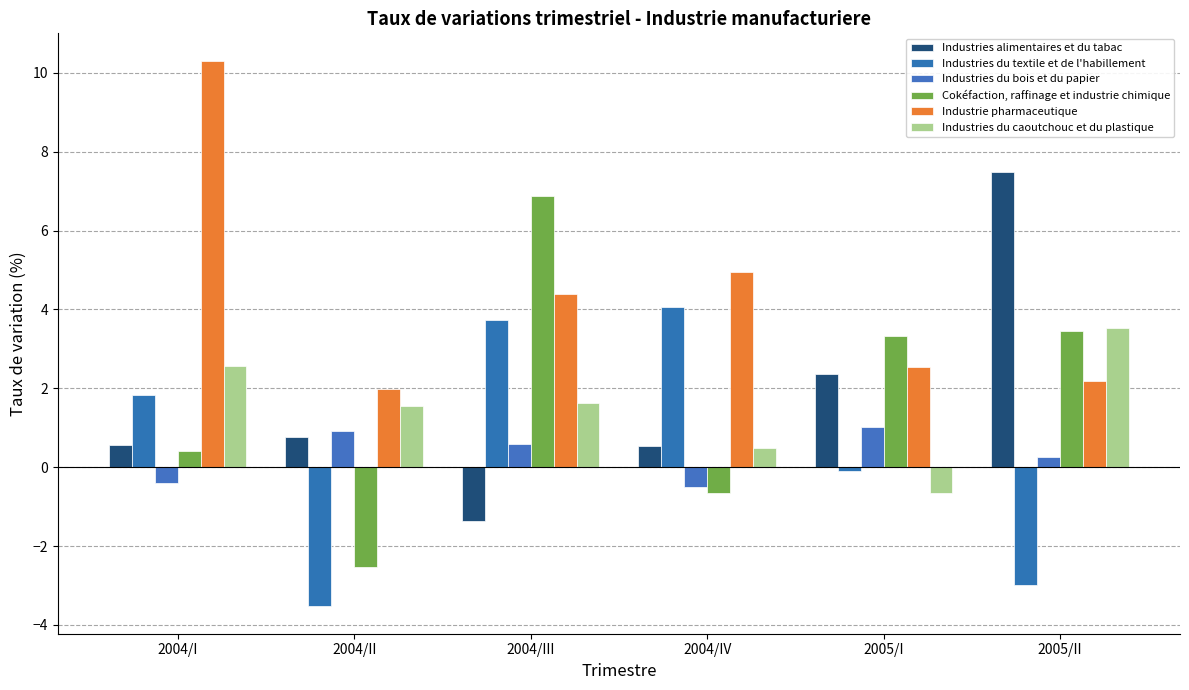

True or false: Industries alimentaires et du tabac has a value of 0.6 at 2004/I.

True